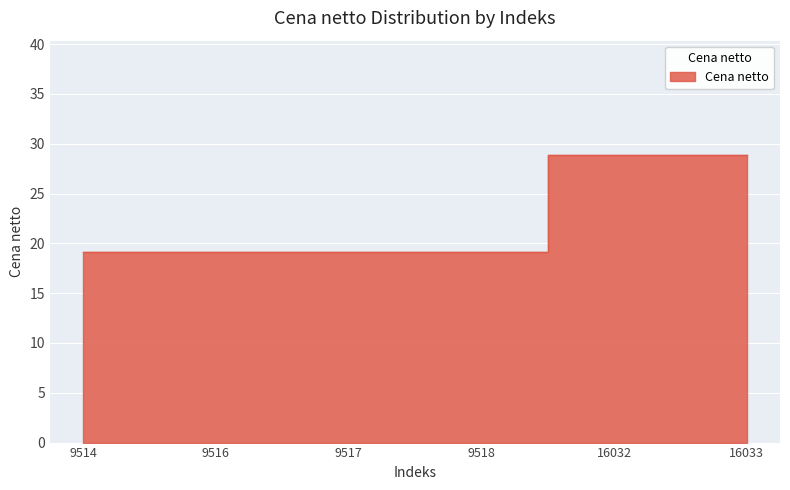

Reading left to right, transcribe all the data shown in this chart.

9514=19.1	9516=19.2	9517=19.1	9518=19.1	16032=28.8	16033=28.8